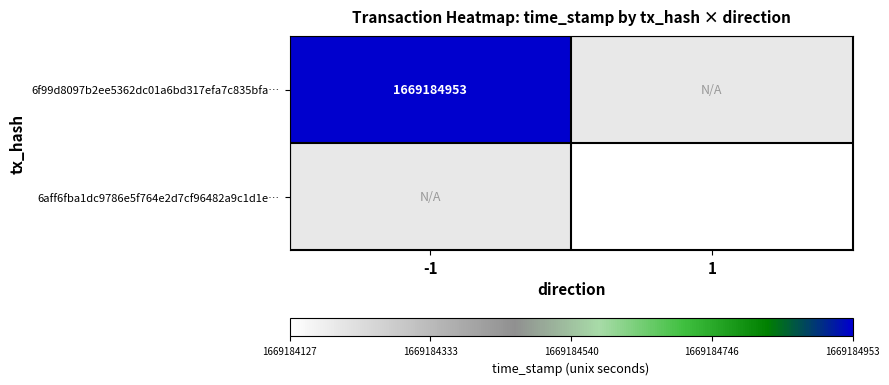

The 6aff6fba1dc9786e5f764e2d7cf96482a9c1d1e… series shows 1669184127 at 1. True or false?

True